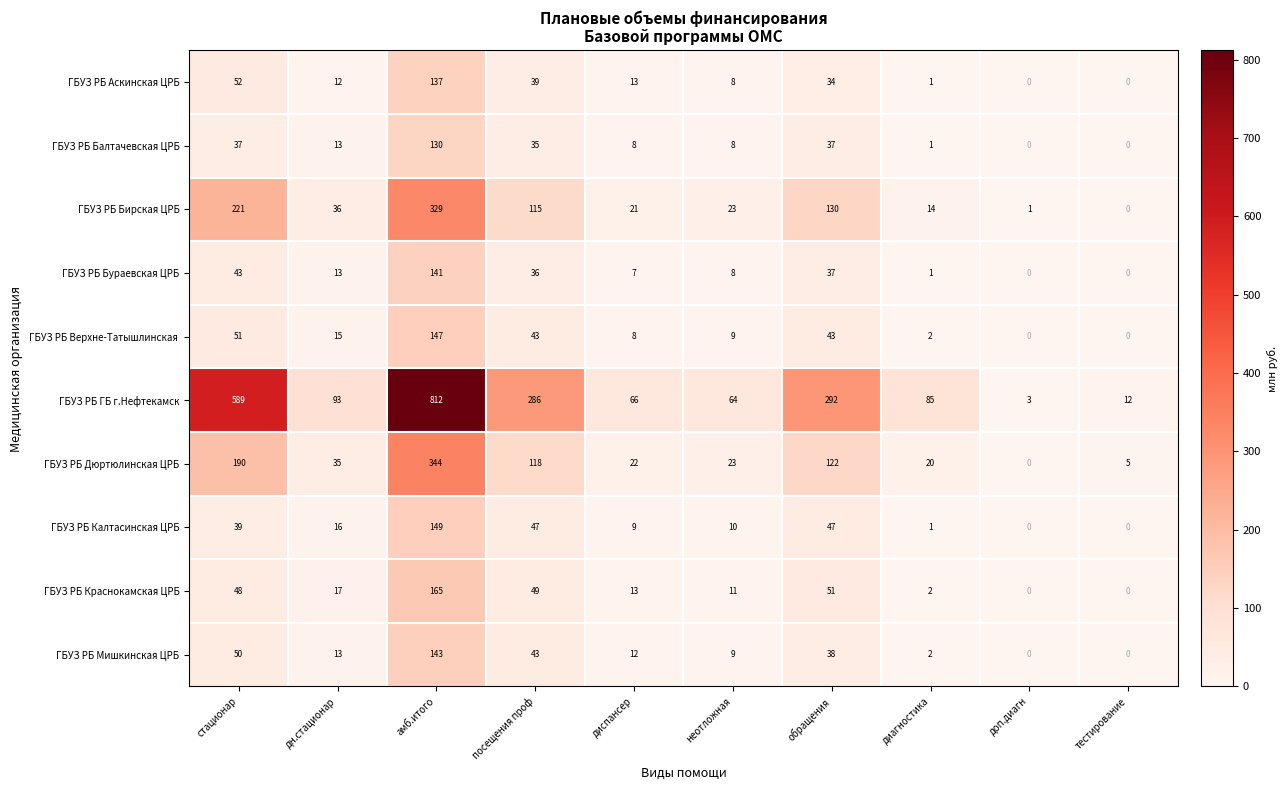

How many values in the ГБУЗ РБ Бирская ЦРБ series are below 36?

5